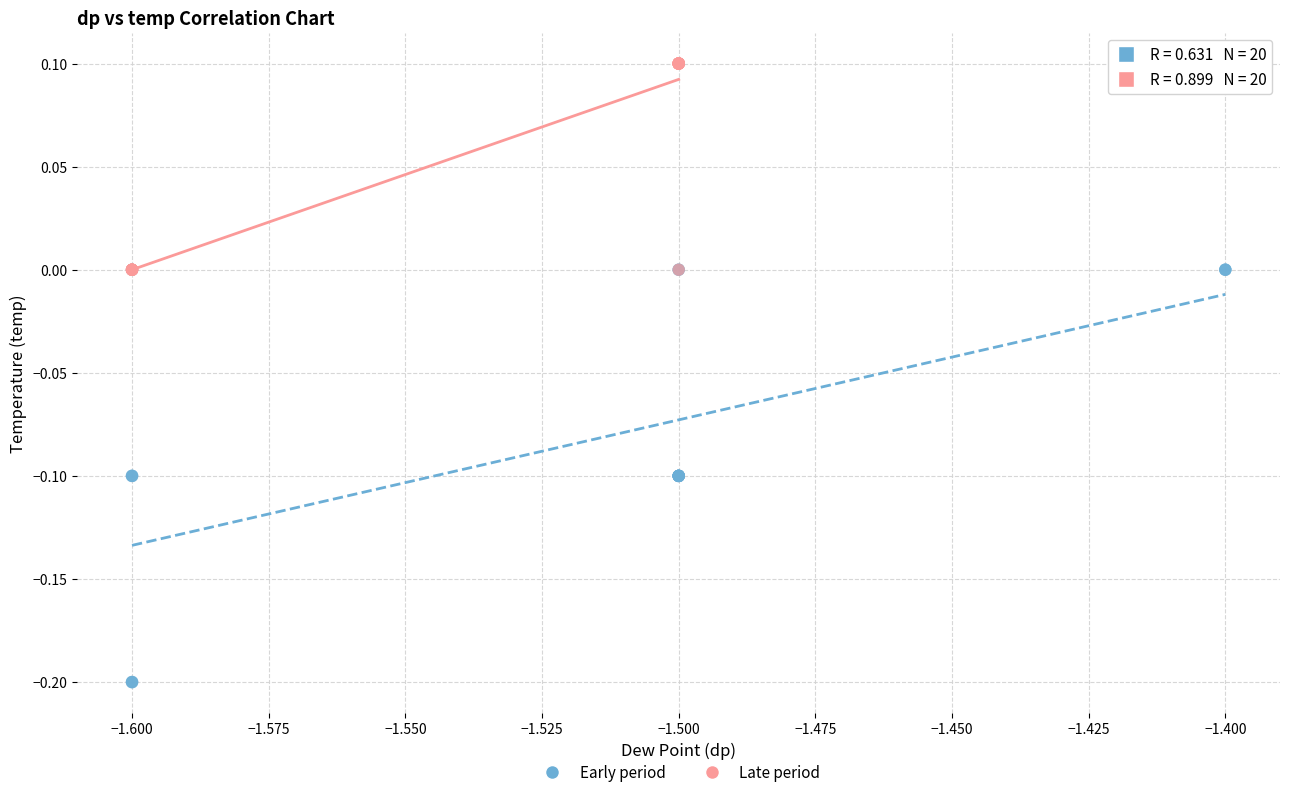

What are all the series names shown in the legend?

Early period, Late period